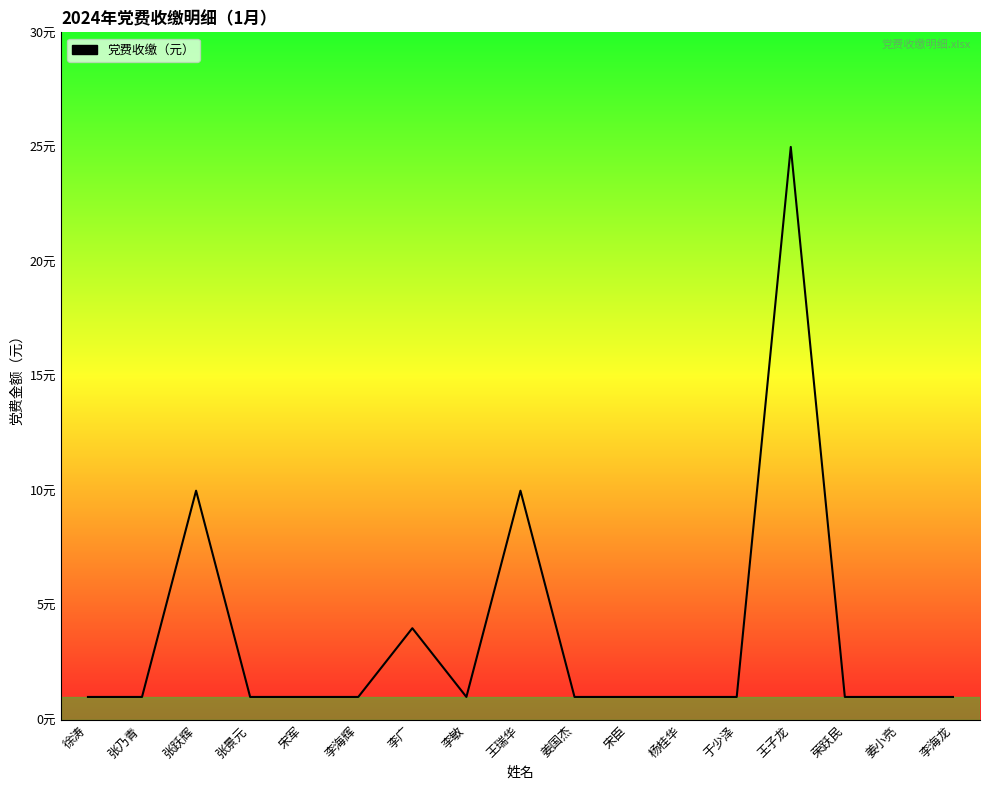

Does the chart display data point markers on the line(s)?

No